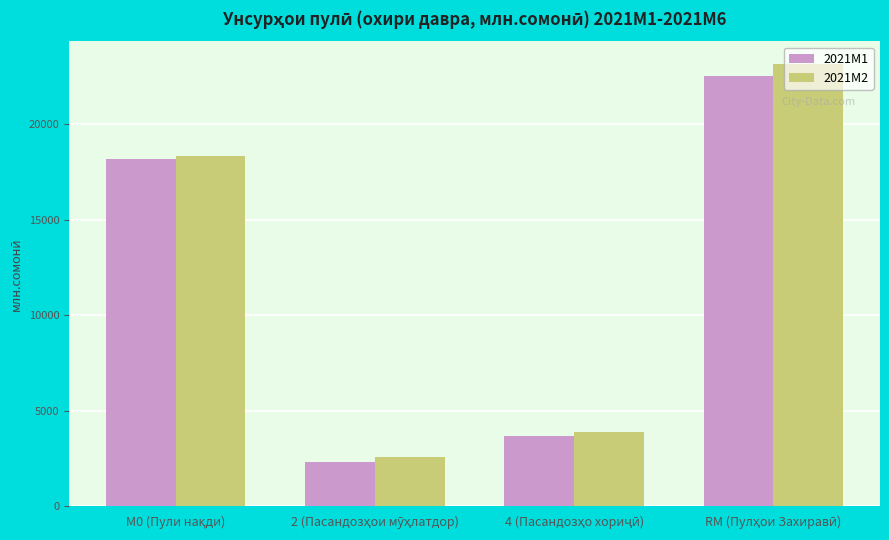

How many values in the 2021M2 series are below 18344?

2